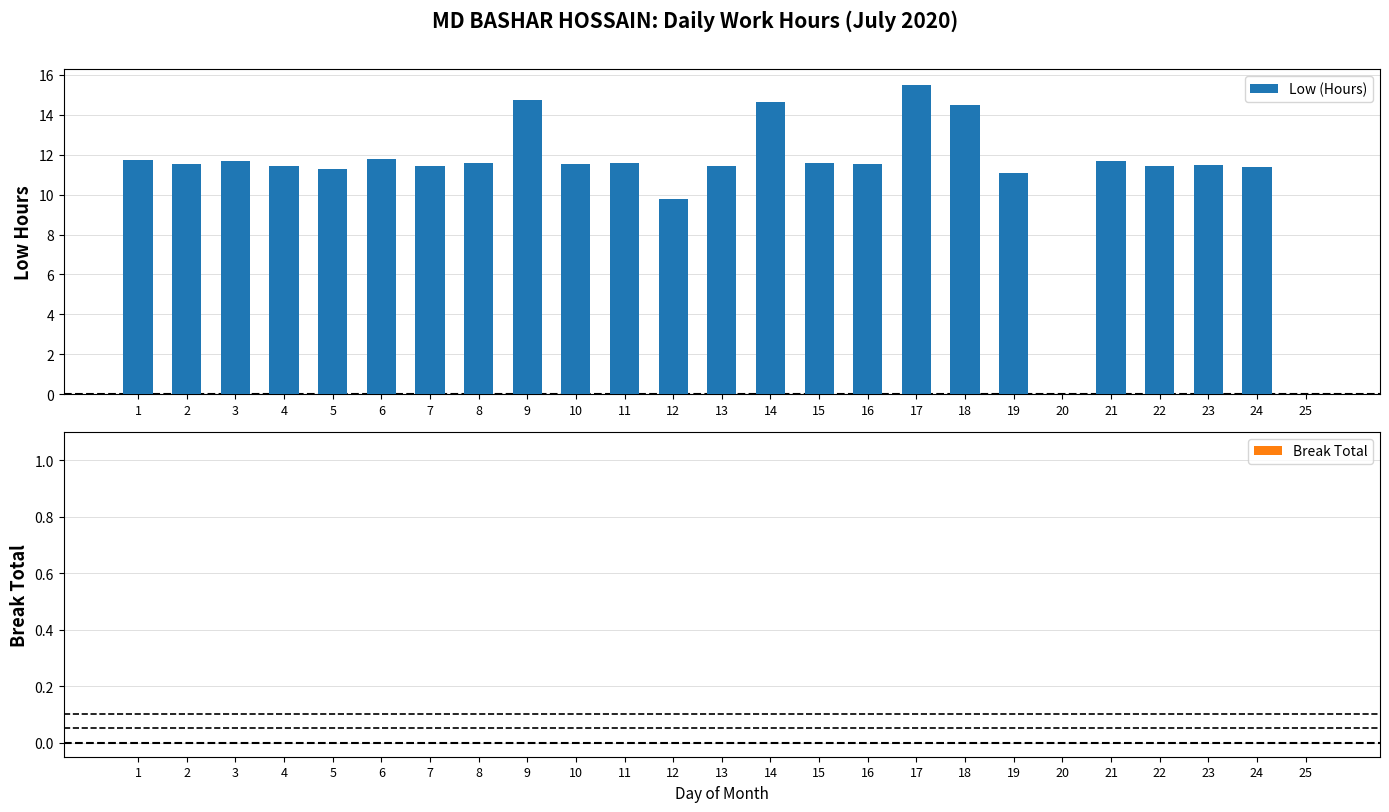

What is the approximate value at 22?

11.4